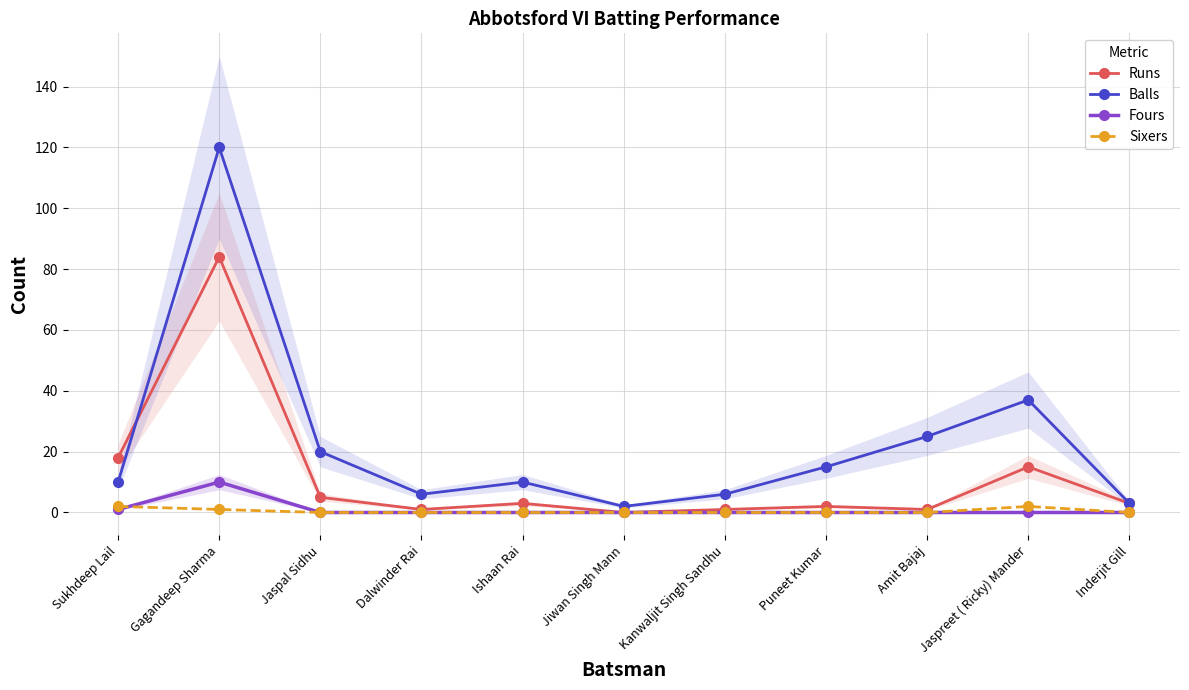

What is the spread (max minus min) of values at Jiwan Singh Mann?

2